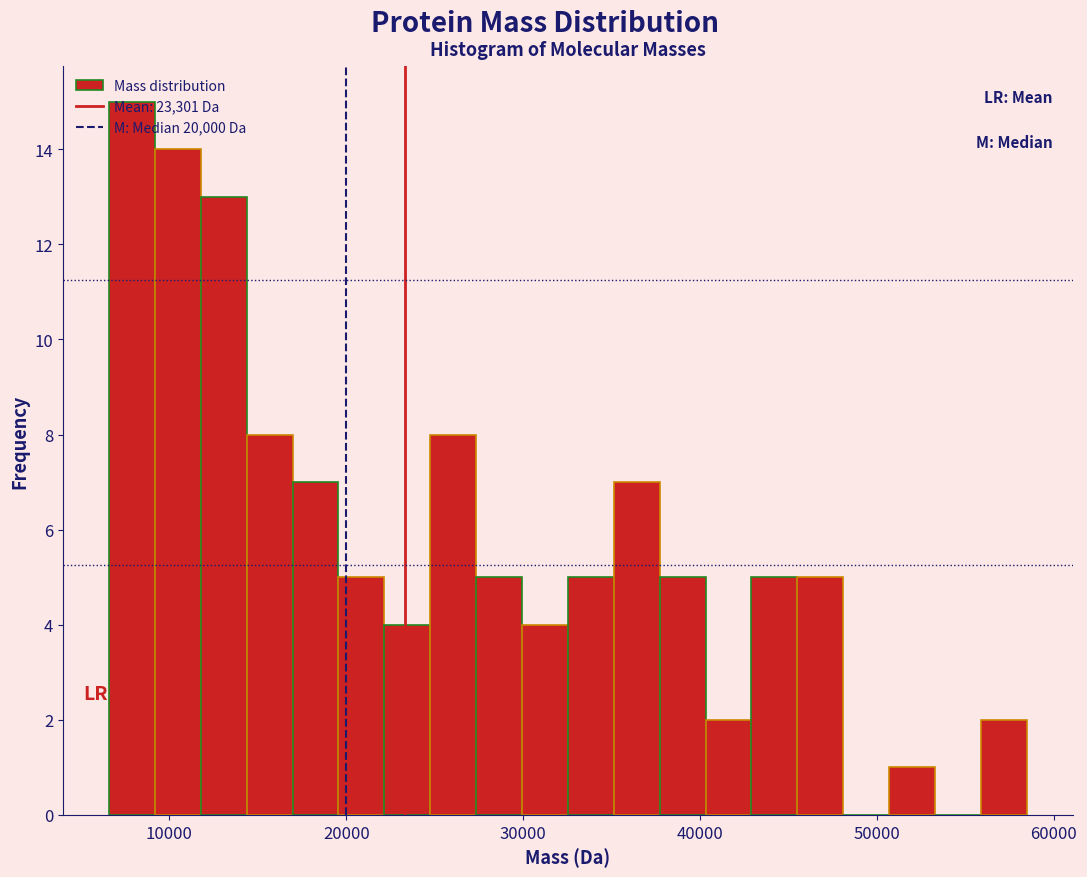

Read against the x-axis, roughly where is the centre of the tallest bar?

8000